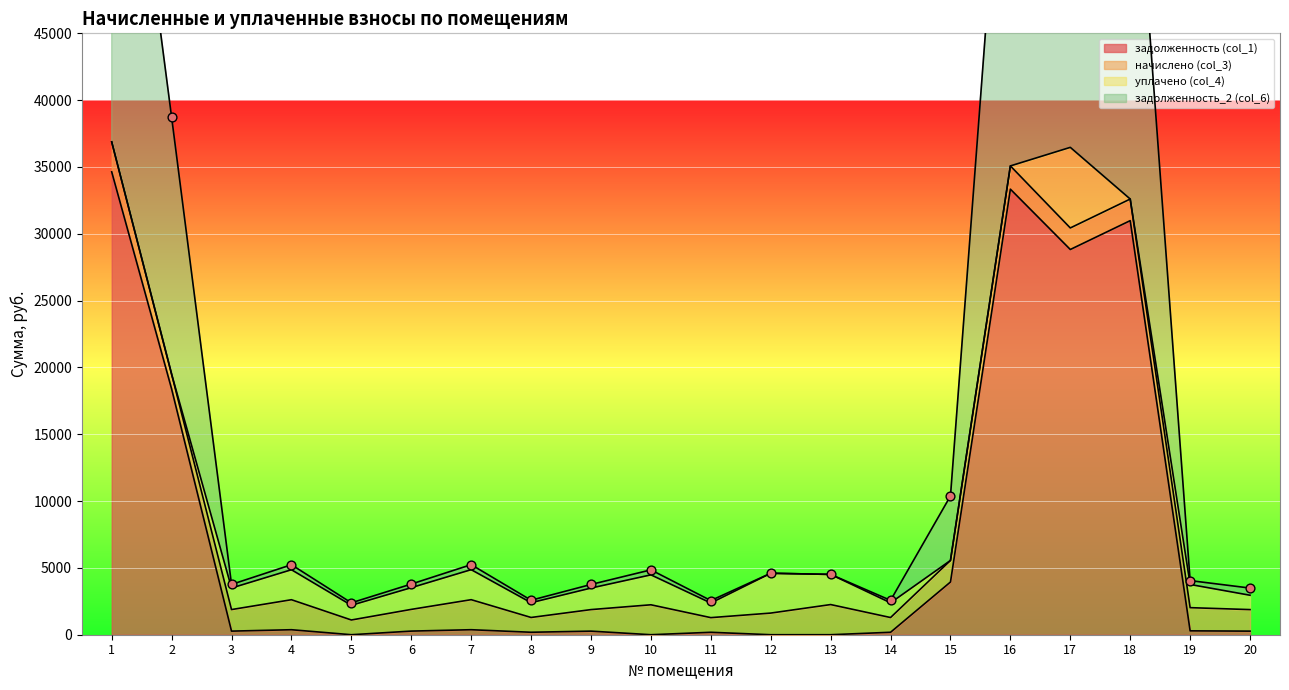

Which series has the largest total across all categories?

задолженность_2 (col_6)